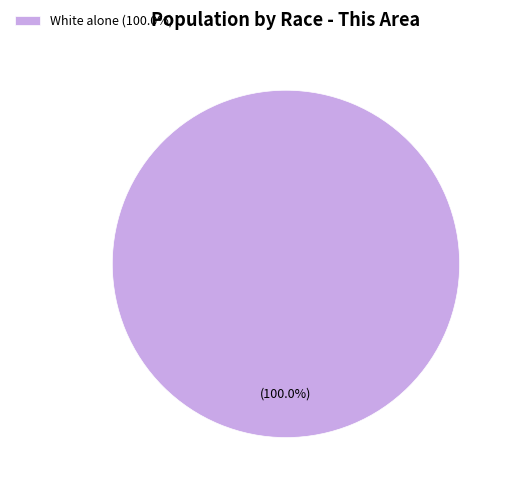

Which category accounts for the majority?

White alone (100.0%)